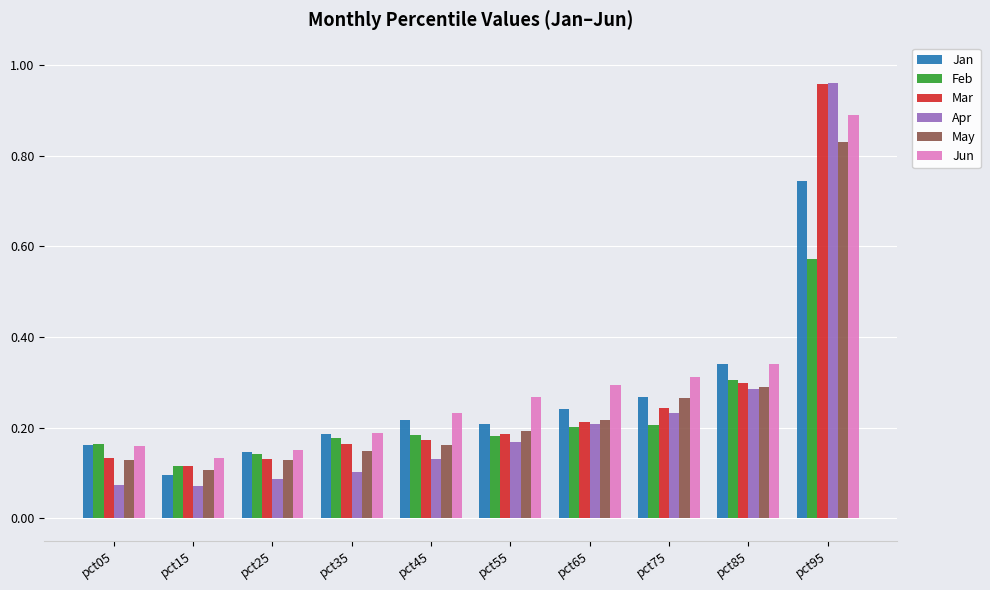

What is the sum of the Feb values at pct85 and pct15?

0.4